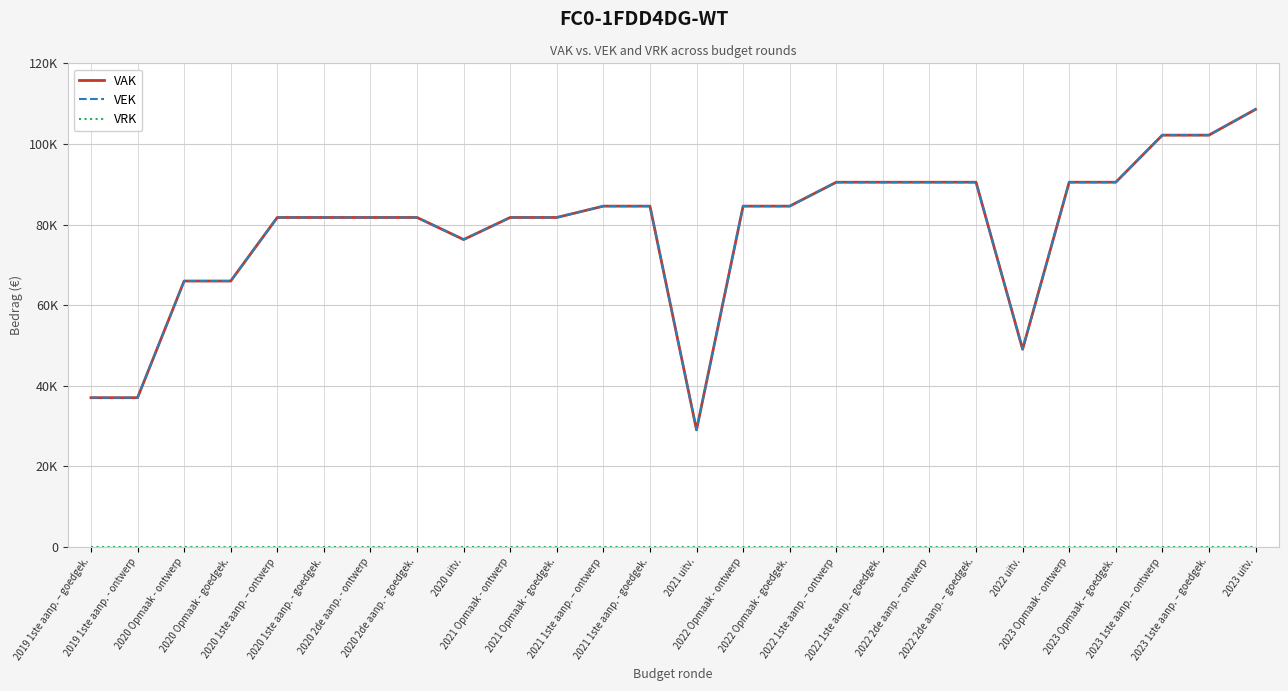

Rank the series at 2022 2de aanp. – goedgek. from lowest to highest value.

VRK, VAK, VEK